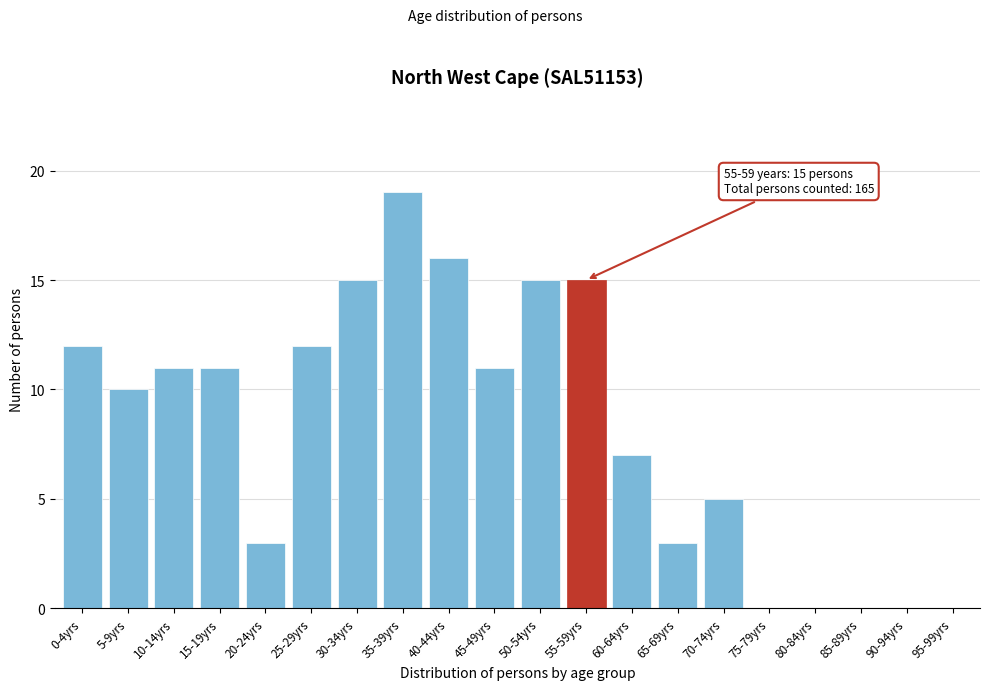

Reading left to right, extract all data points from this chart.

0-4yrs=12	5-9yrs=10	10-14yrs=11	15-19yrs=11	20-24yrs=3	25-29yrs=12	30-34yrs=15	35-39yrs=19	40-44yrs=16	45-49yrs=11	50-54yrs=15	55-59yrs=15	60-64yrs=7	65-69yrs=3	70-74yrs=5	75-79yrs=0	80-84yrs=0	85-89yrs=0	90-94yrs=0	95-99yrs=0